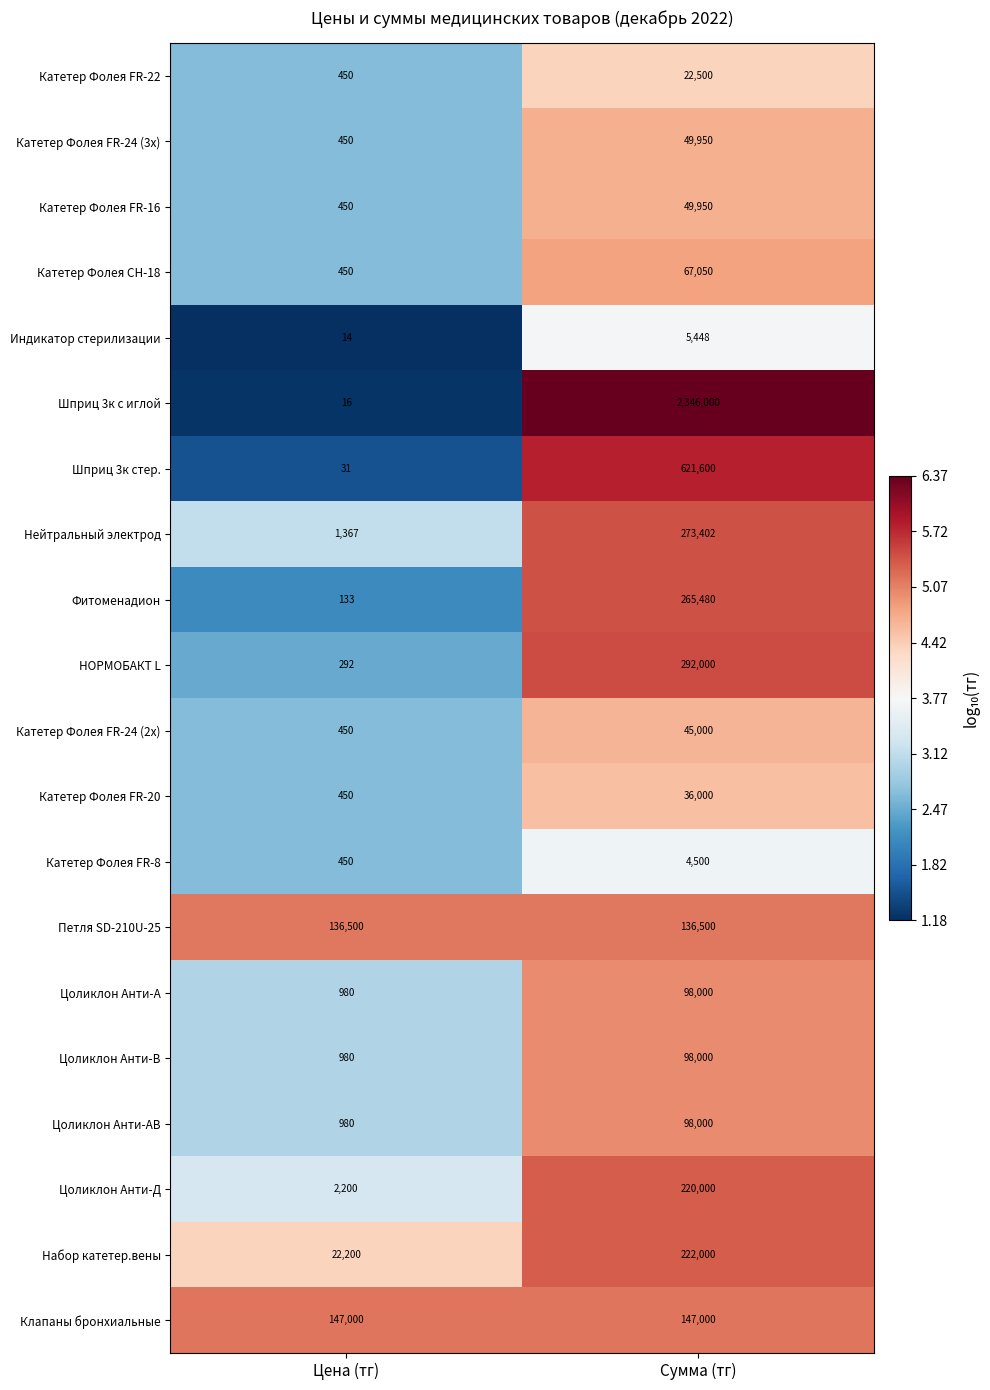

What is the difference between the Цоликлон Анти-А values at Сумма (тг) and Цена (тг)?

97020